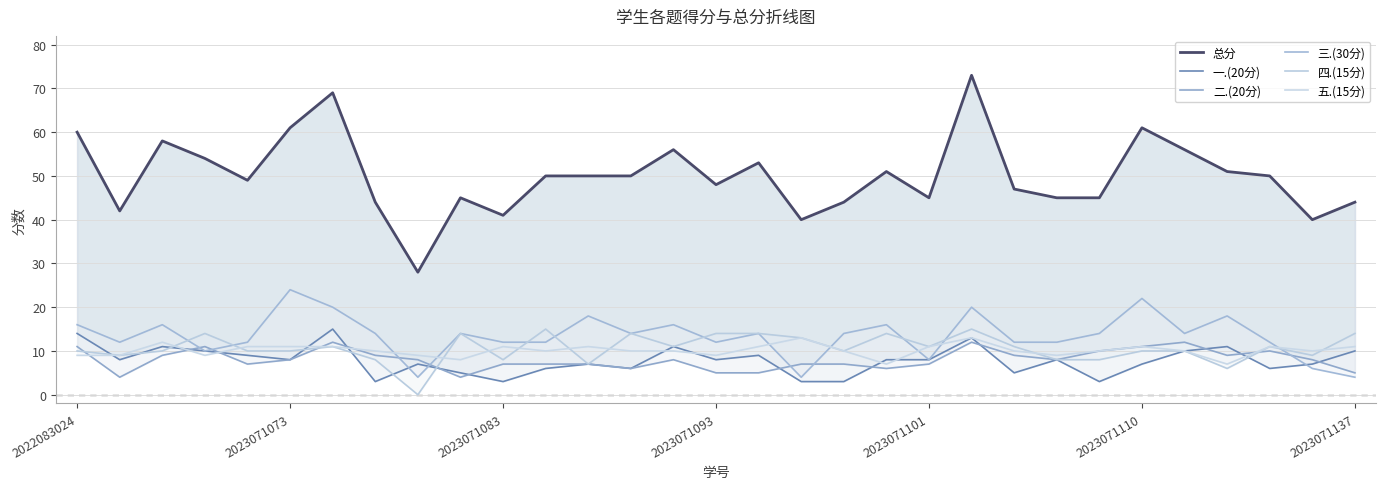

What is the difference between the maximum and minimum values in the 五.(15分) series?

6